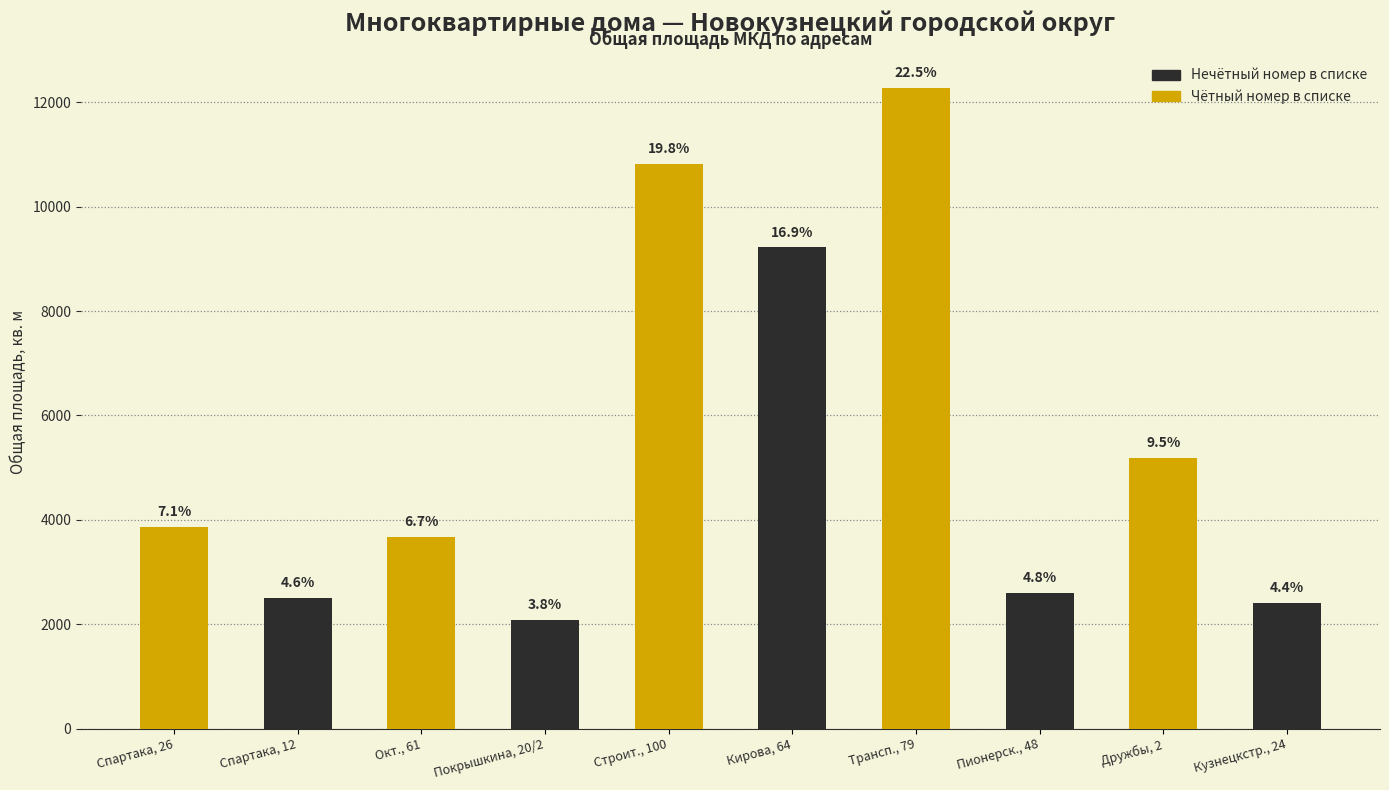

What is the difference between the values at Кирова, 64 and Строит., 100?

1594.6